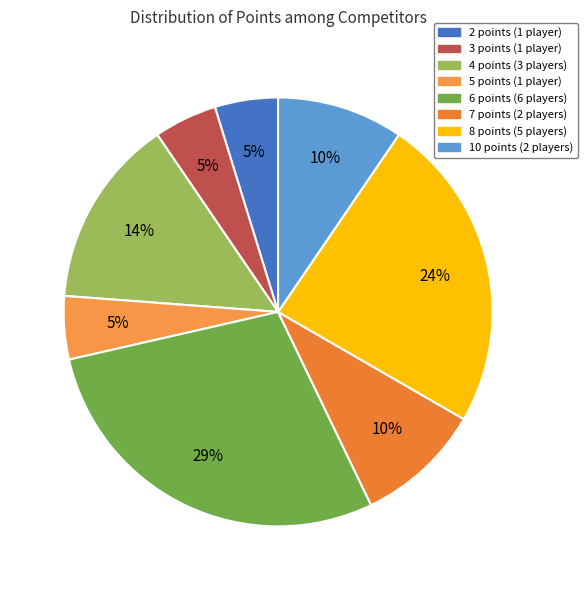

What is the ratio of the value at 8 points to the value at 3 points?

5.0